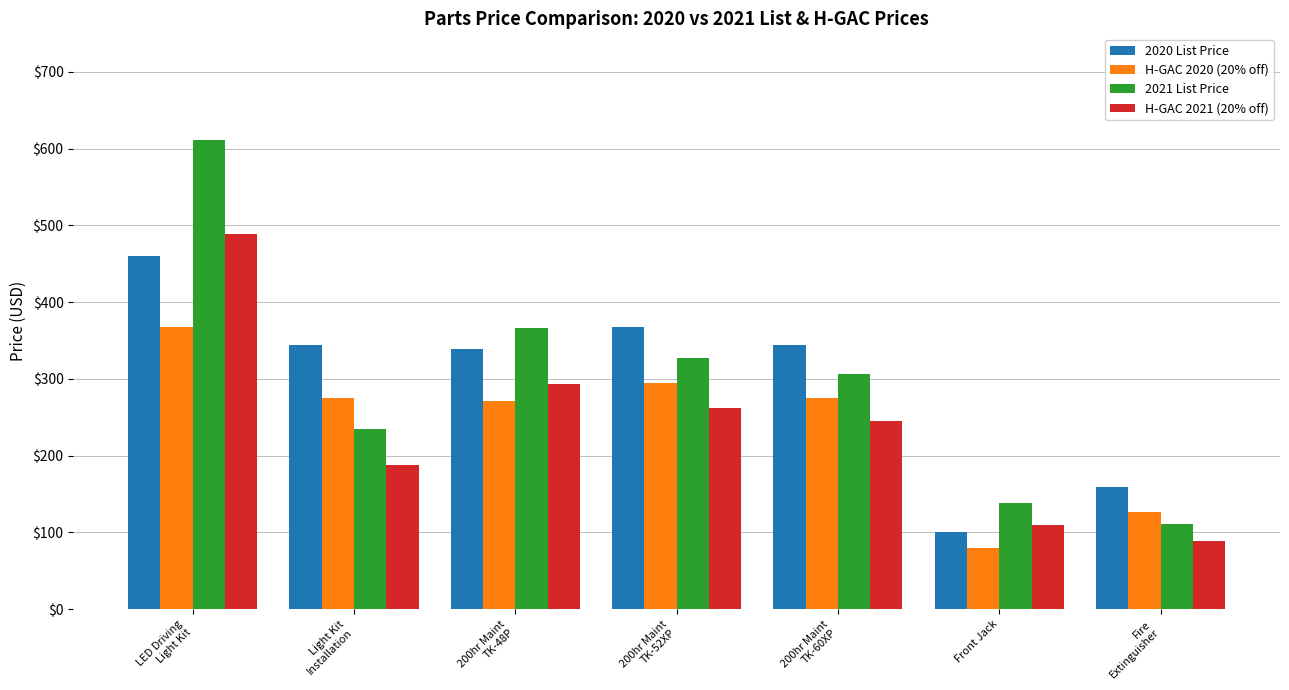

Is the value of 2020 List Price at Front Jack greater than the value of H-GAC 2020 (20% off) at 200hr Maint
TK-60XP?

No